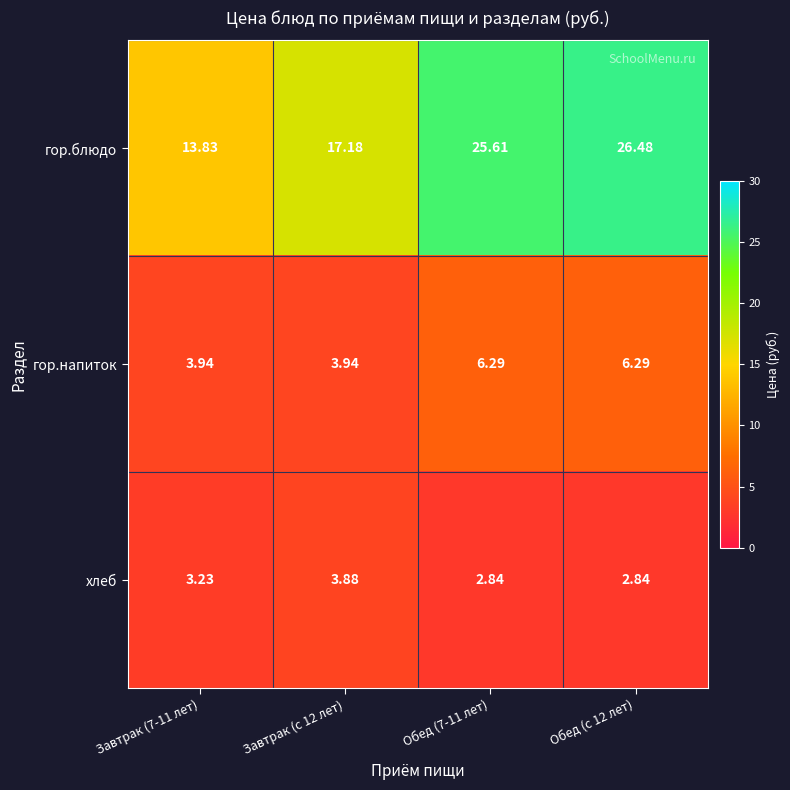

Which series has the largest total across all categories?

гор.блюдо